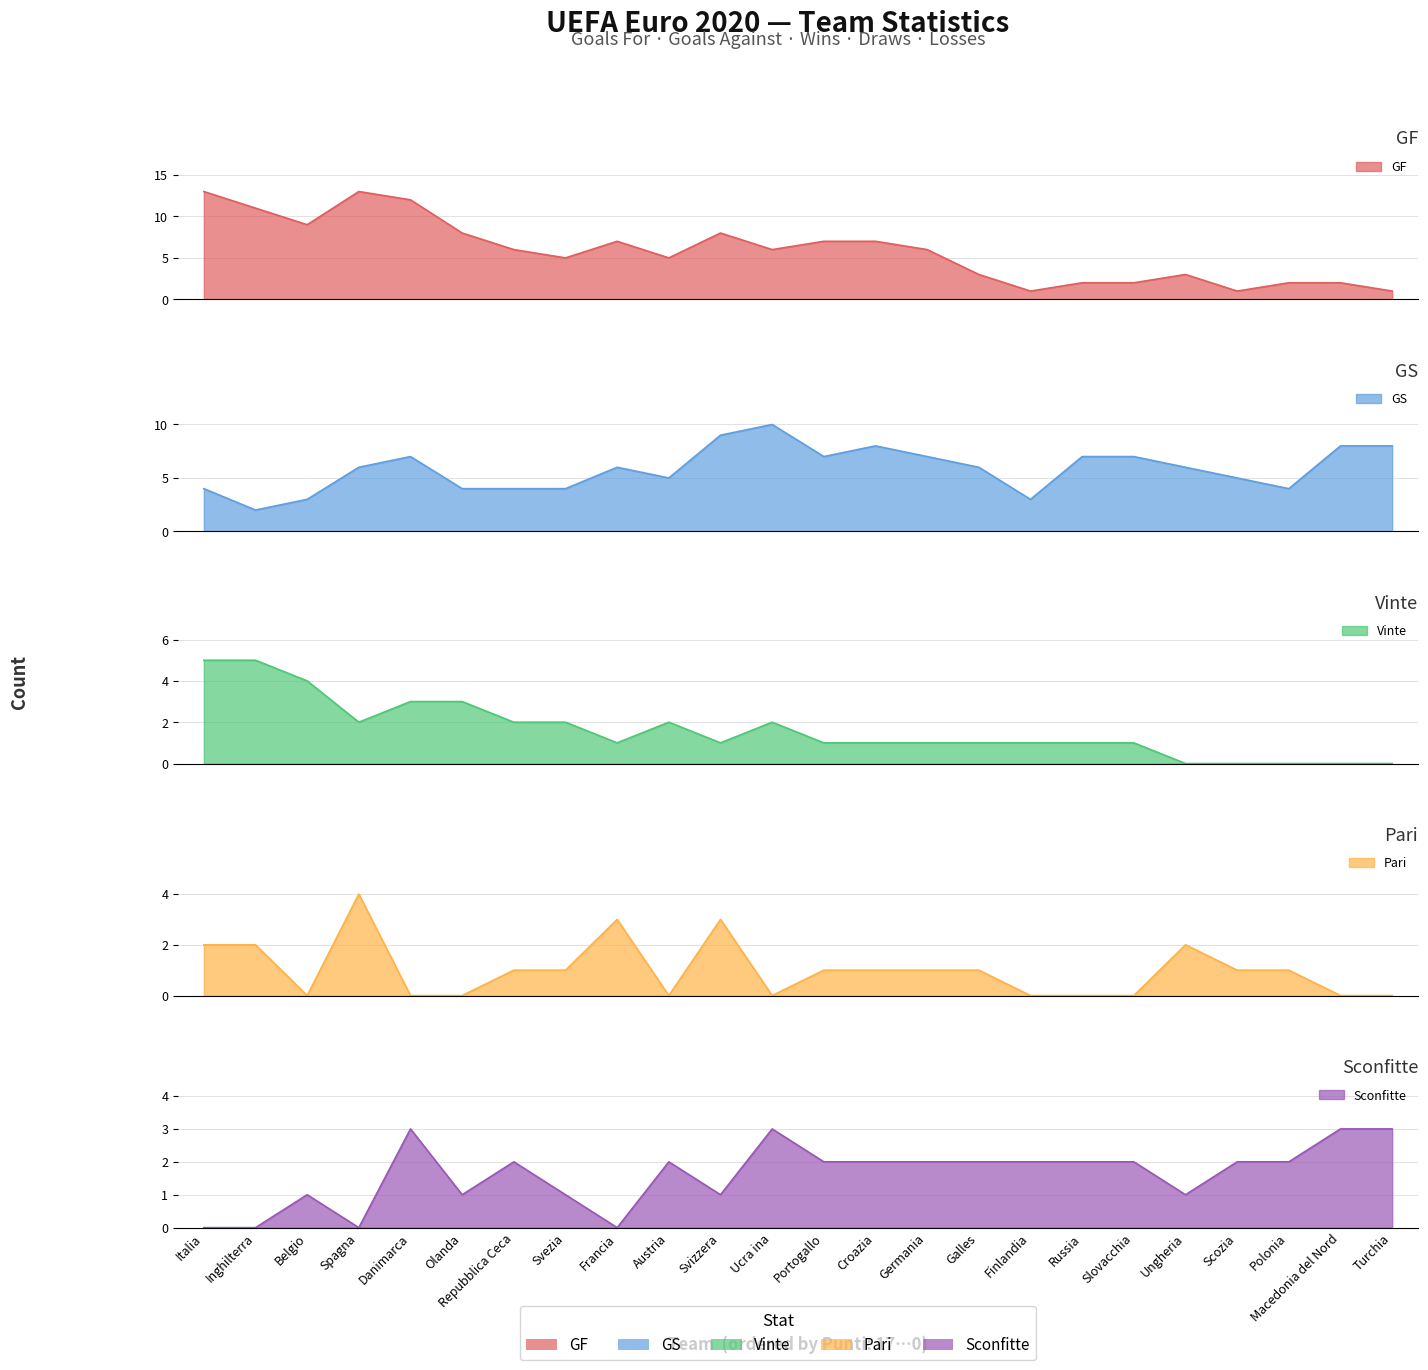

Does the chart display data point markers on the line(s)?

No